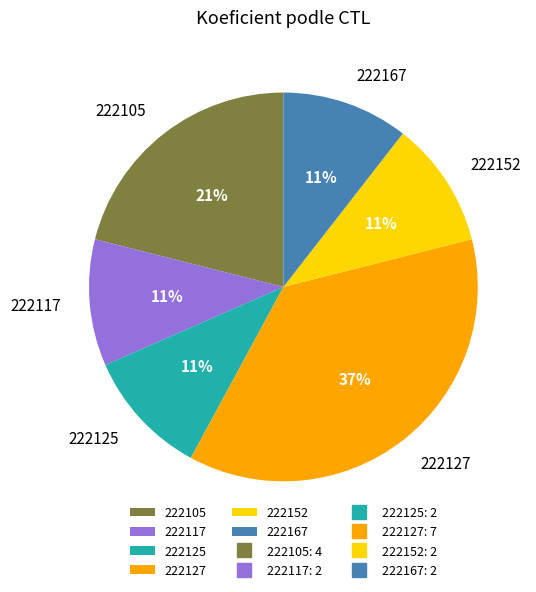

Do 222105 and 222167 together represent more than half of the pie?

No